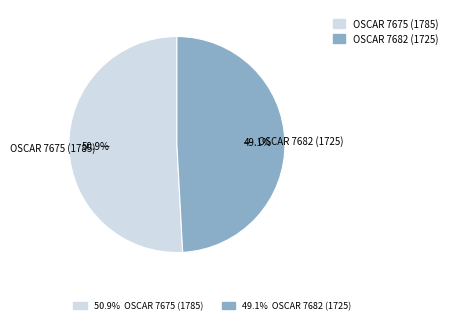

Is there a majority slice in this chart?

Yes